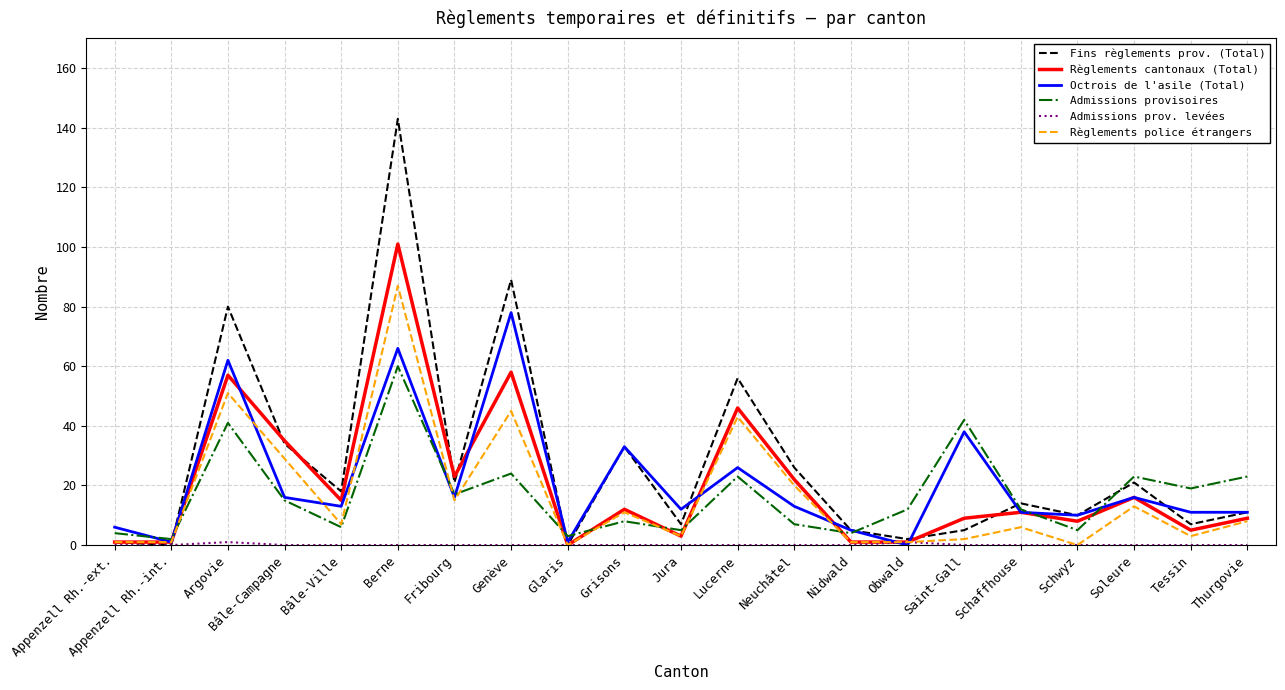

What is the spread (max minus min) of values at Soleure?

23